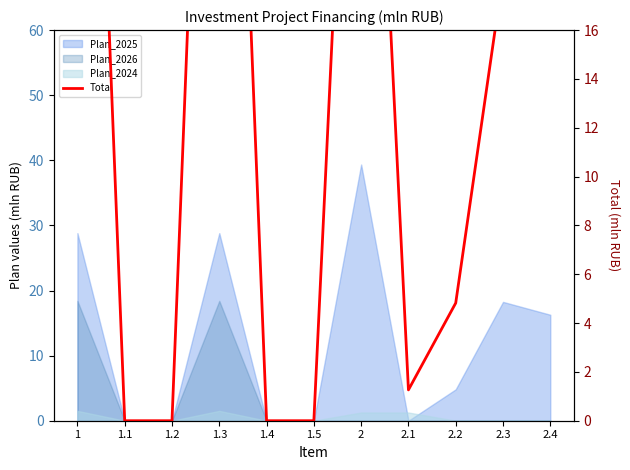

What is the average value?

16.2